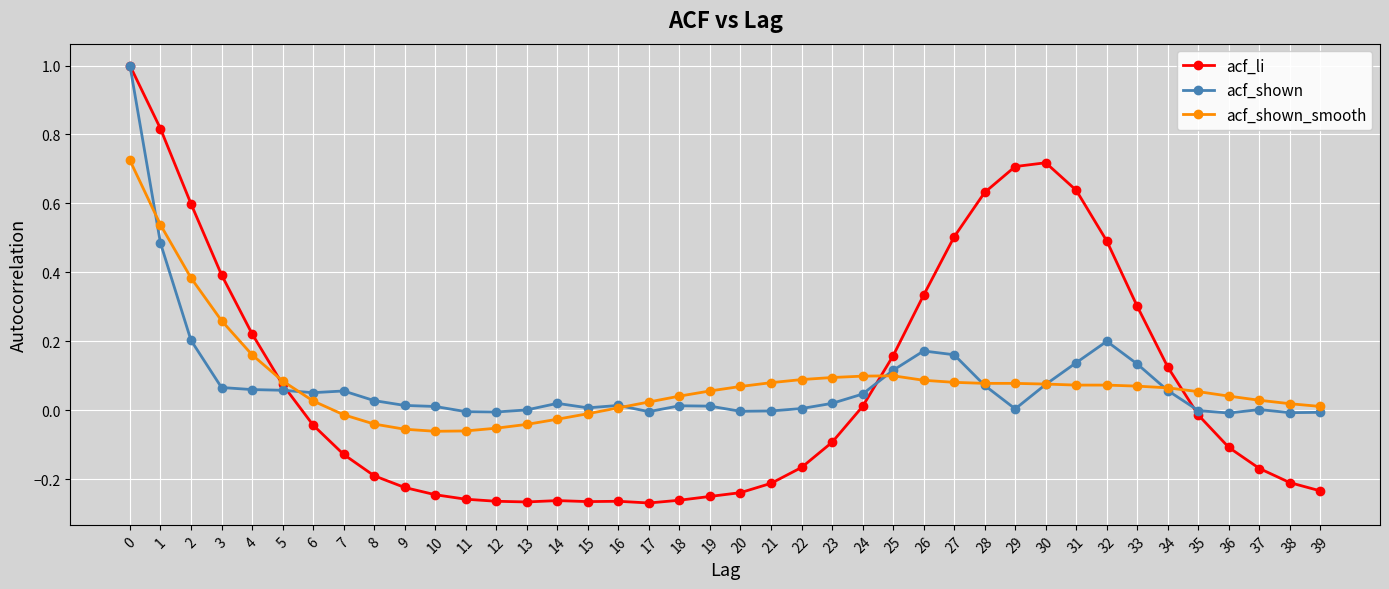

True or false: acf_shown has a value of 0.0 at 8.

True